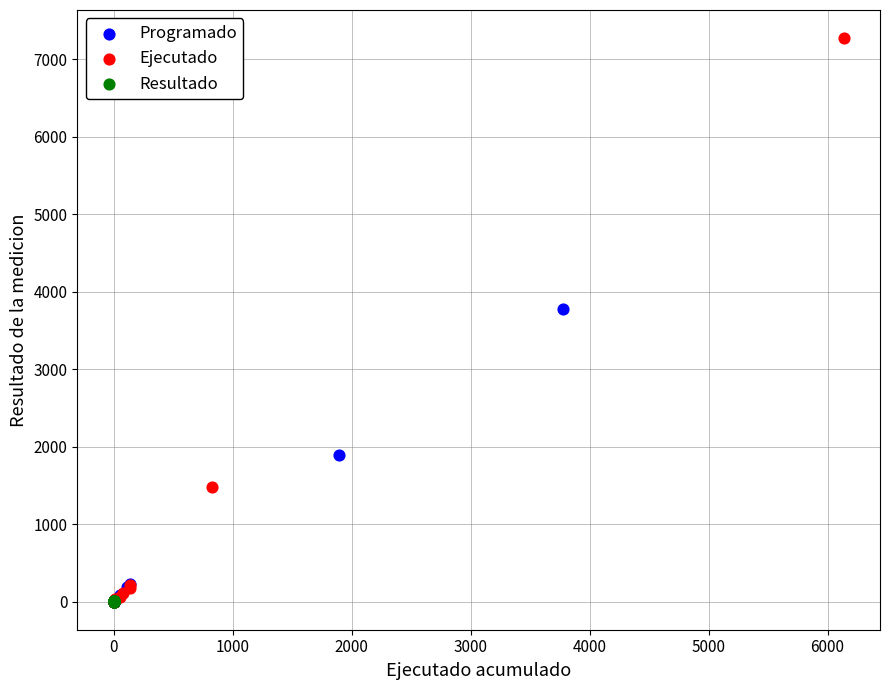

What are all the series names shown in the legend?

Programado, Ejecutado, Resultado